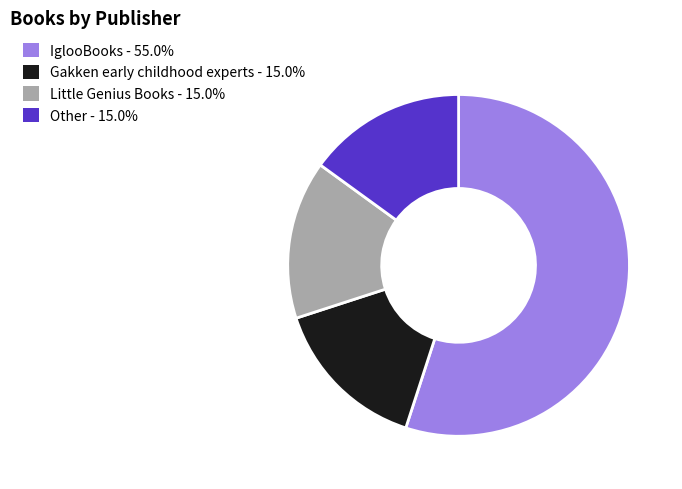

Is it true that Other is 3% of the pie?

False